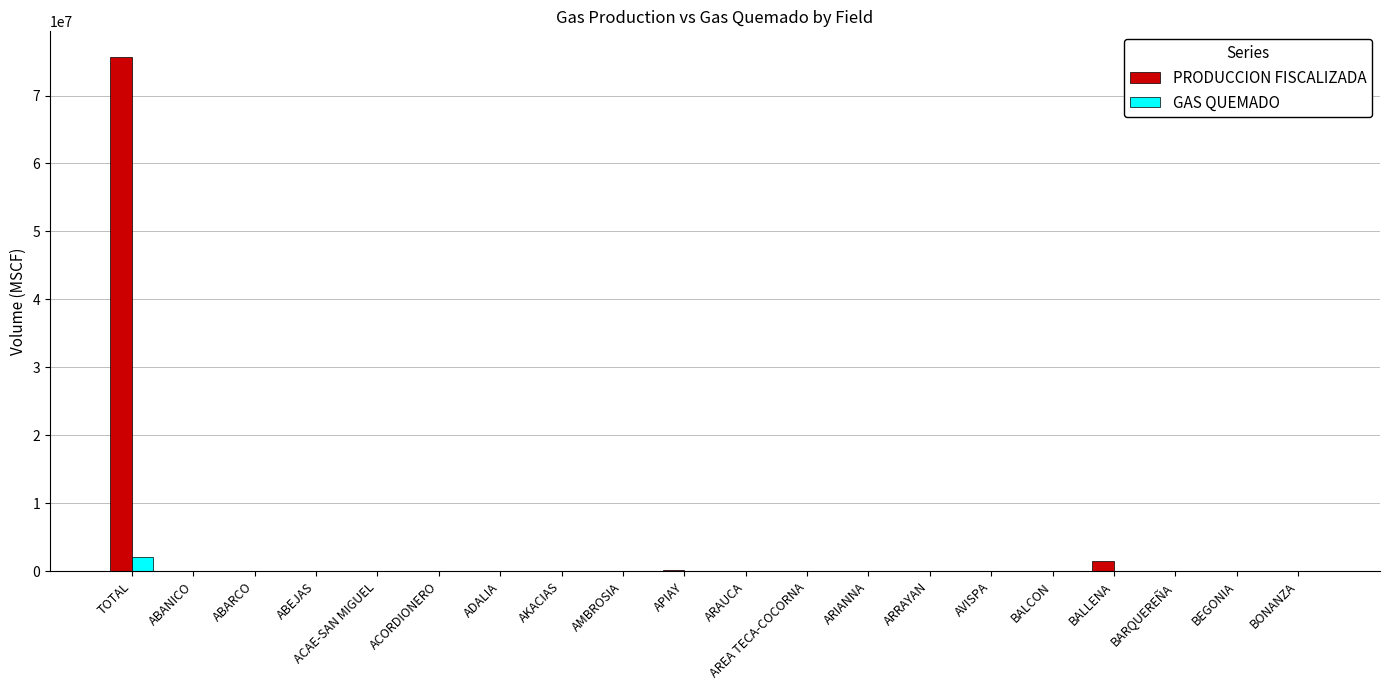

At which label is PRODUCCION FISCALIZADA closest to 37833405?

BALLENA